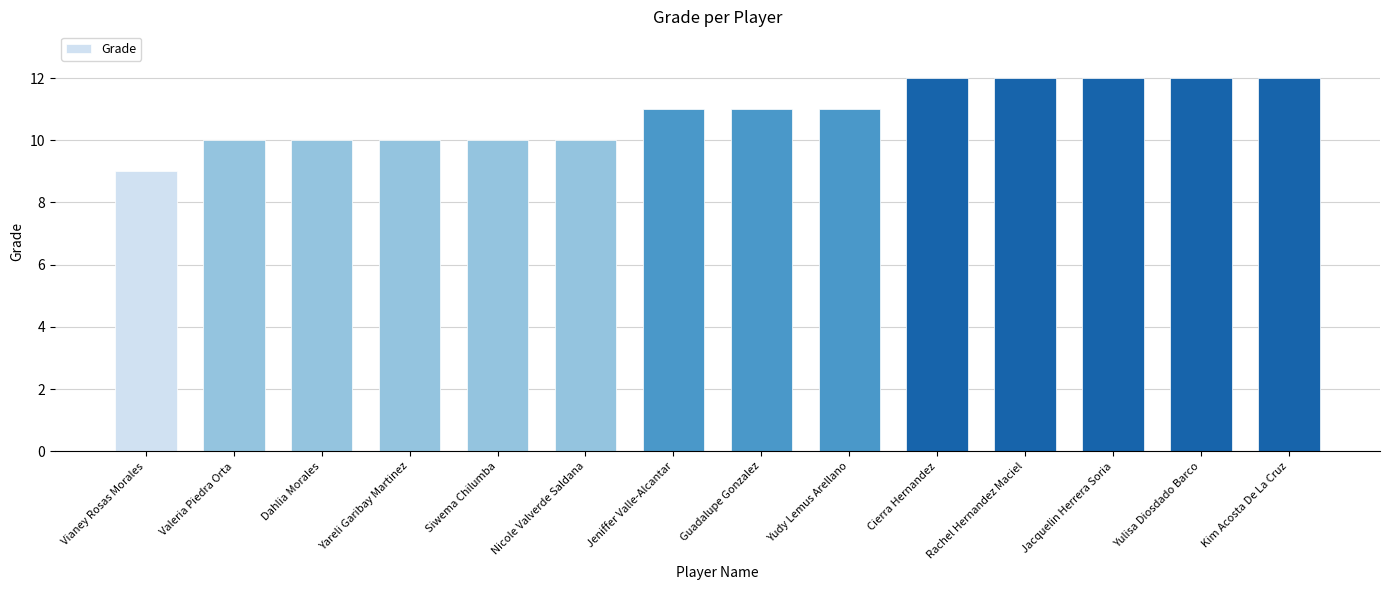

How many values are between 10 and 12?

13